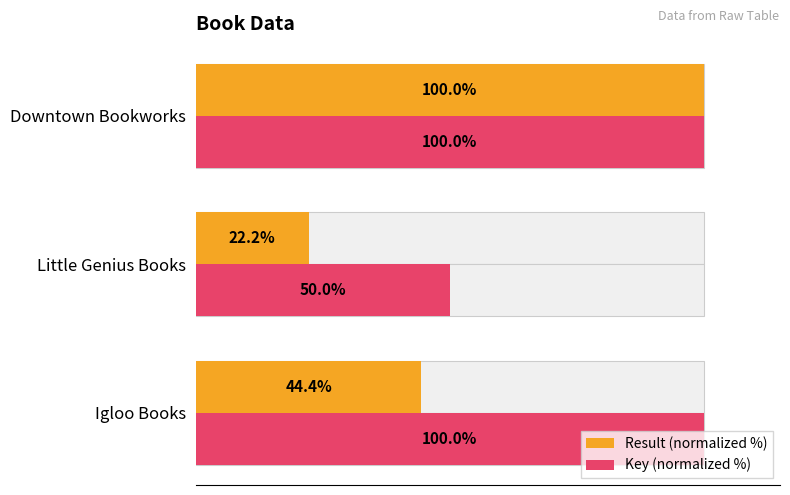

At Downtown Bookworks, list the series in order from smallest to largest.

Result (normalized %), Key (normalized %)